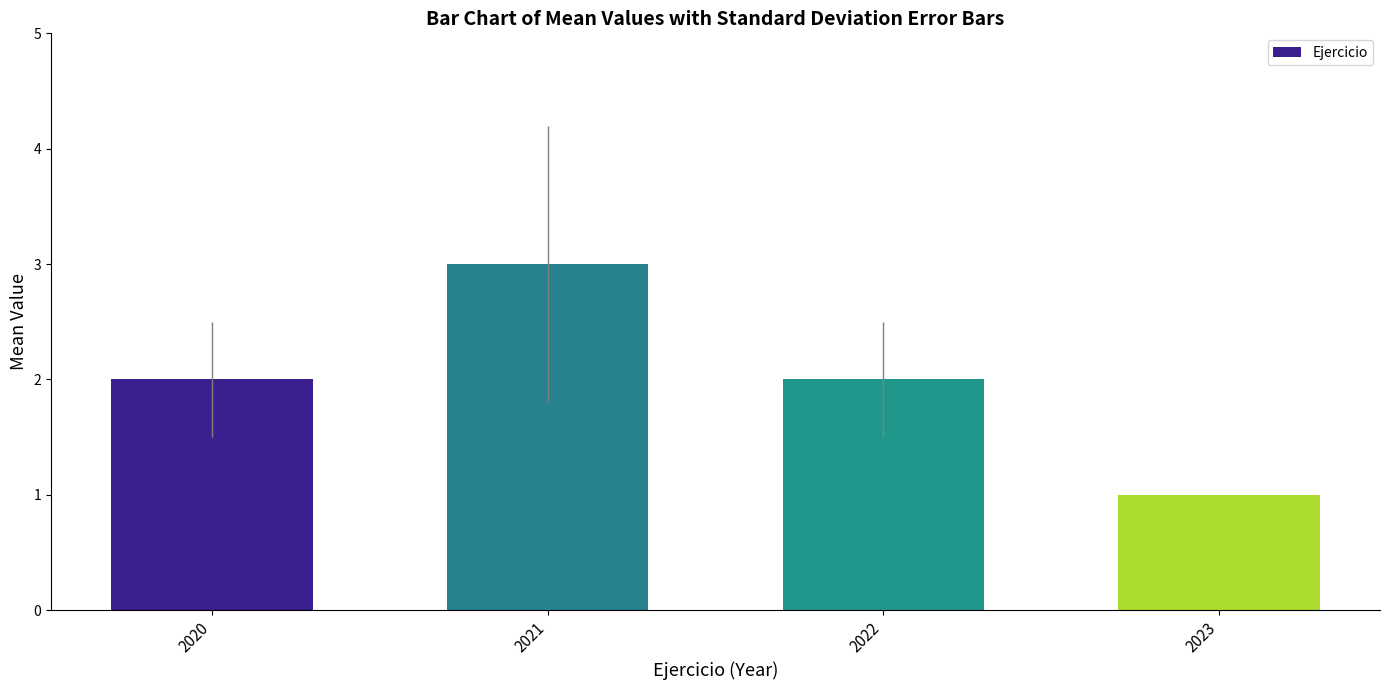

Count the number of data series in this chart.

1